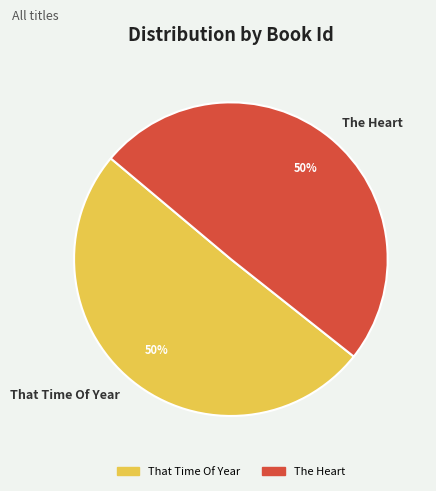

To the nearest percent, what is the combined percentage of That Time Of Year and The Heart?

100%